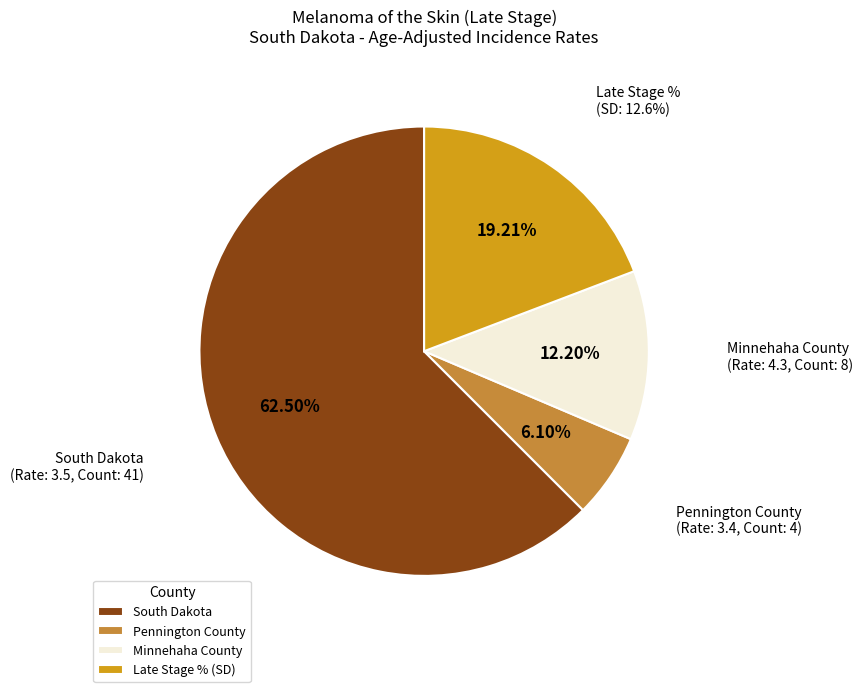

What is the change in value from South Dakota
(Avg Annual Count: 41) to Minnehaha County
(Avg Annual Count: 8)?

+0.8